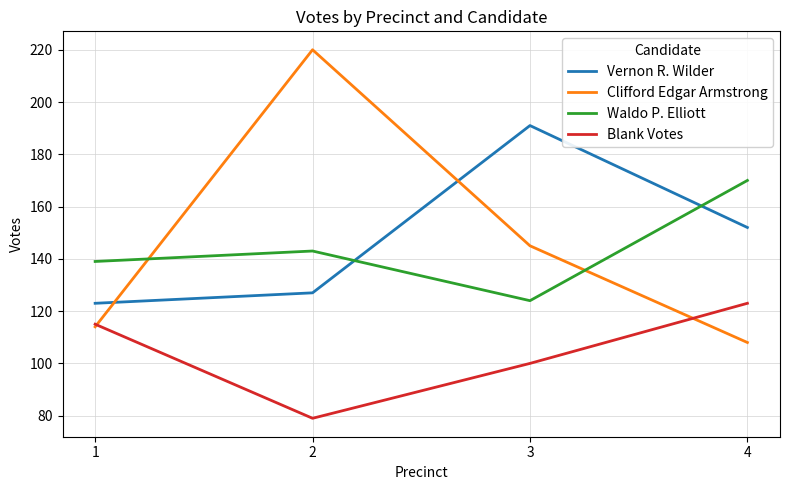

List the series in order of their peak value, highest first.

Clifford Edgar Armstrong, Vernon R. Wilder, Waldo P. Elliott, Blank Votes